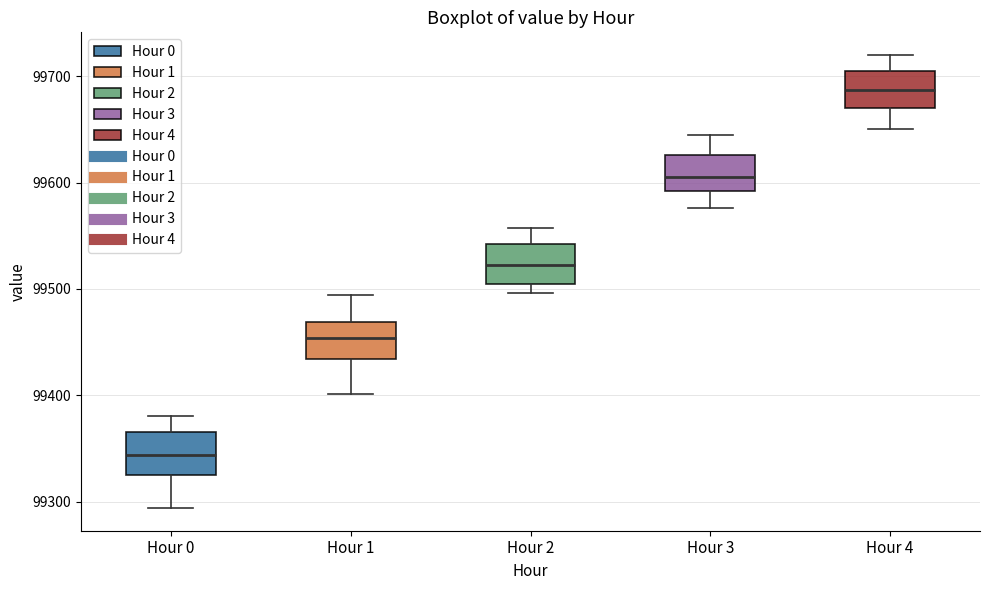

Reading left to right, read every box against the y-axis: the position of its median line, the range the box covers, and the ends of its whiskers. The values are not printed on the chart, so give them approximately, as read against the axis.

Hour 0: median 99340, box 99330 to 99370, whiskers 99290 to 99380
Hour 1: median 99450, box 99430 to 99470, whiskers 99400 to 99490
Hour 2: median 99520, box 99500 to 99540, whiskers 99500 (just below the box's lower edge) to 99560
Hour 3: median 99610, box 99590 to 99630, whiskers 99580 to 99650
Hour 4: median 99690, box 99670 to 99700, whiskers 99650 to 99720